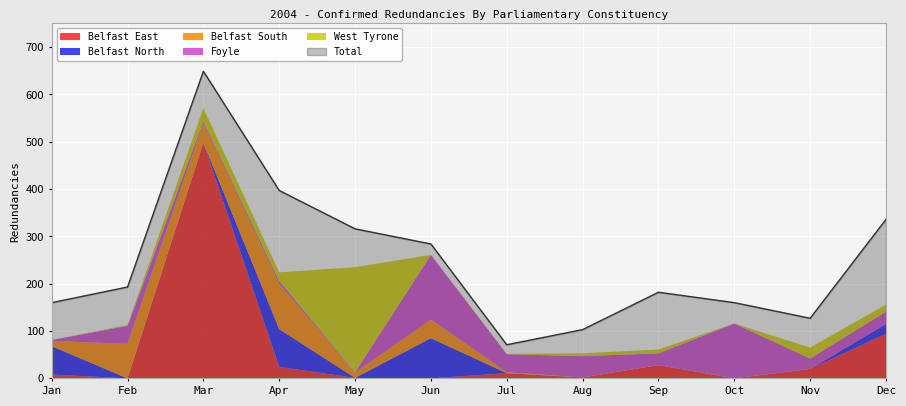

True or false: West Tyrone and Belfast South cross at least once.

True